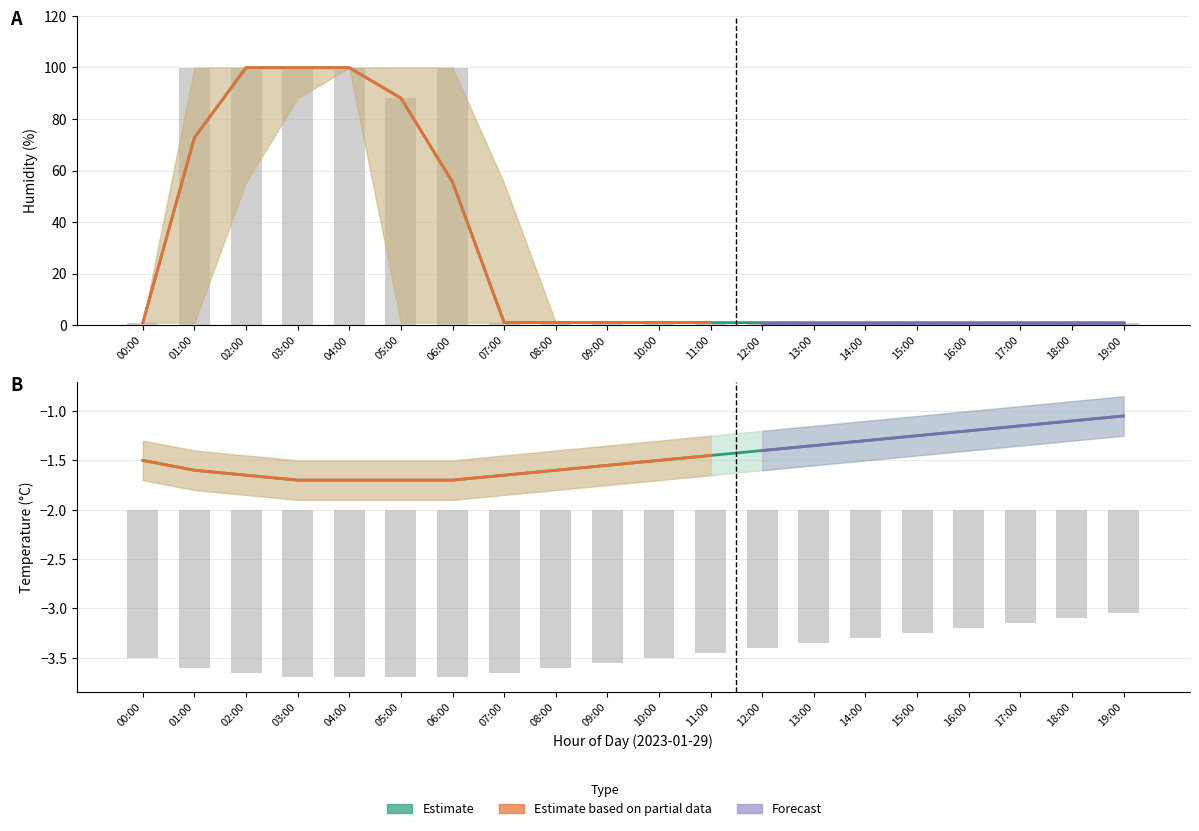

At how many categories does at least one series exceed 13?

6